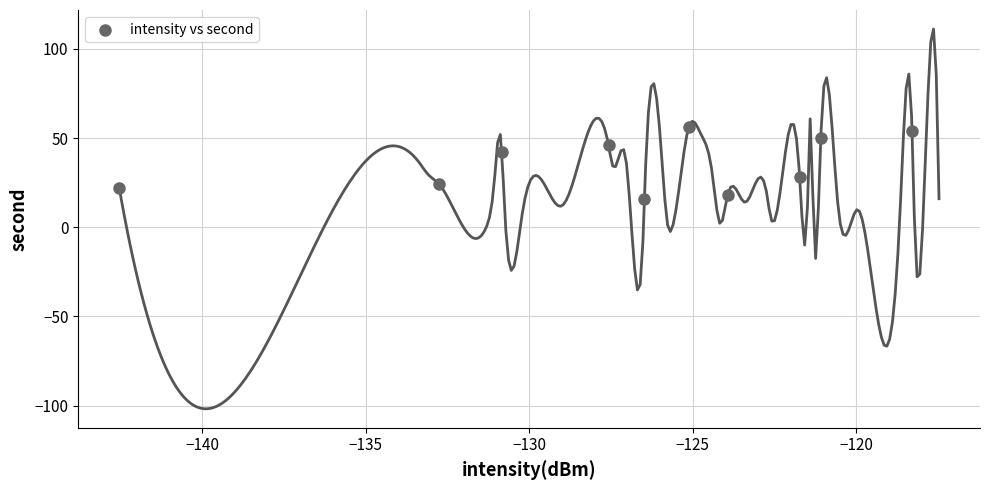

What is the average Y value?

36